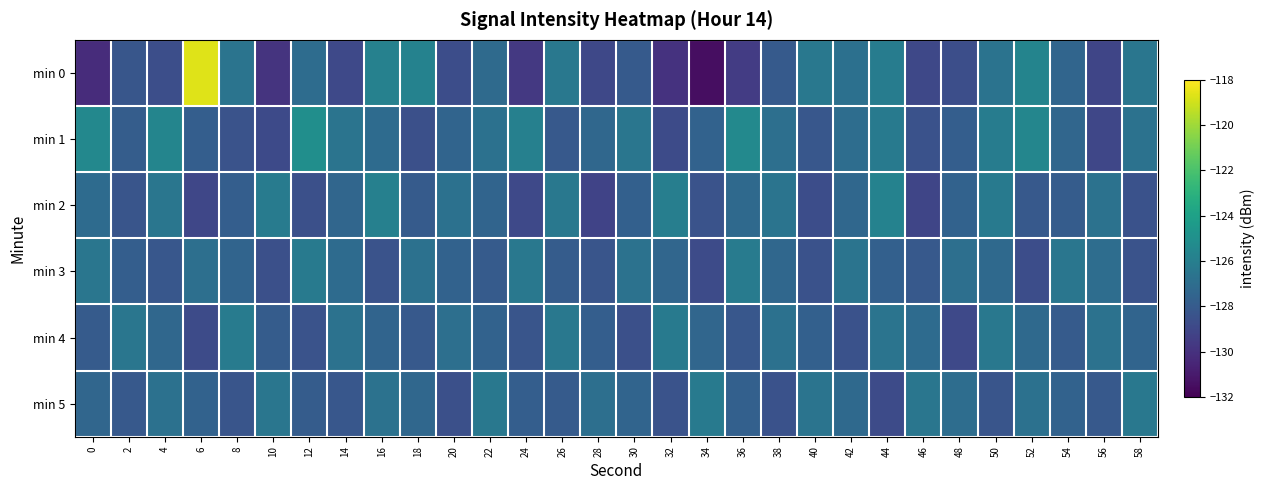

What is the smallest value displayed?

-131.5